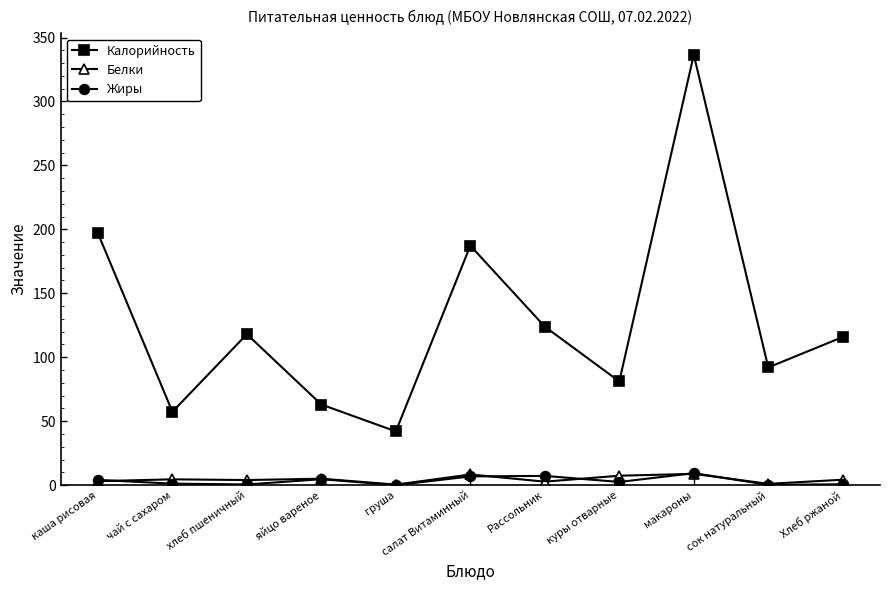

What is the greatest value displayed?

336.5